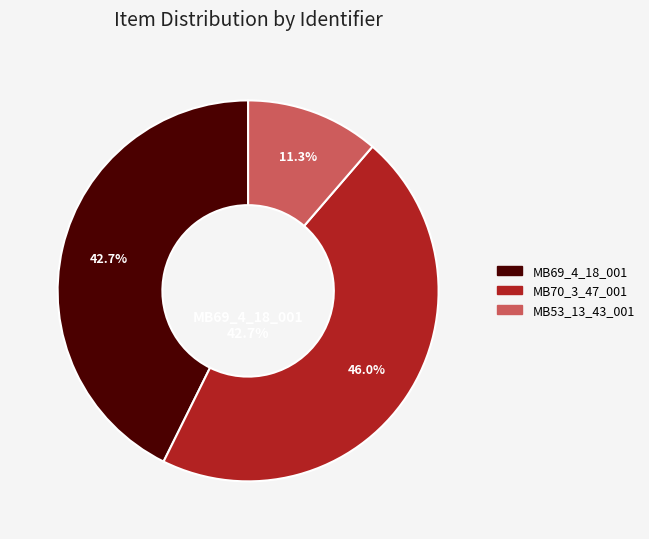

Which slice is the largest?

MB70_3_47_001